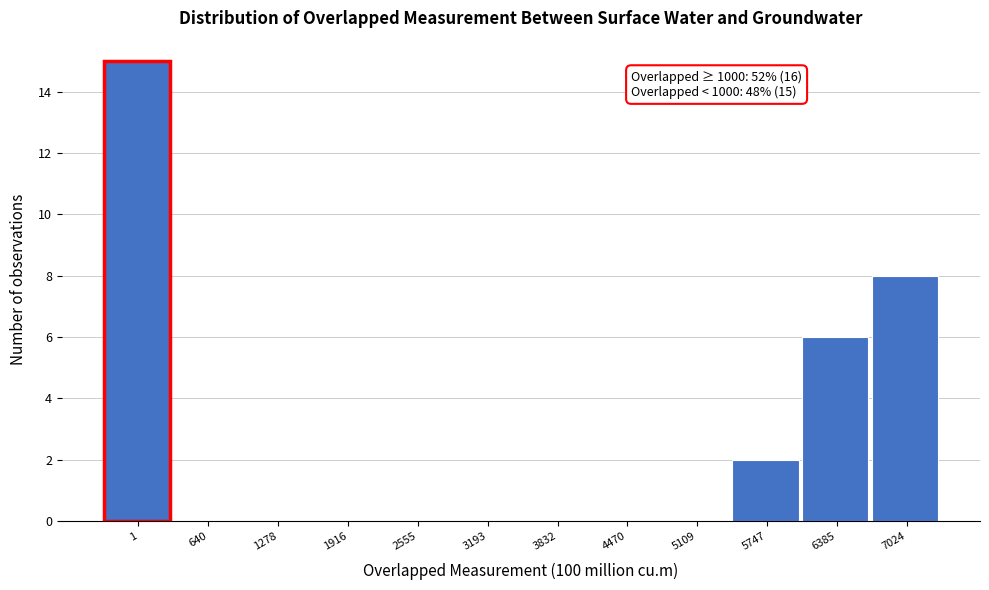

Reading left to right, transcribe all the data shown in this chart.

1=15	640=0	1278=0	1916=0	2555=0	3193=0	3832=0	4470=0	5109=0	5747=2	6385=6	7024=8